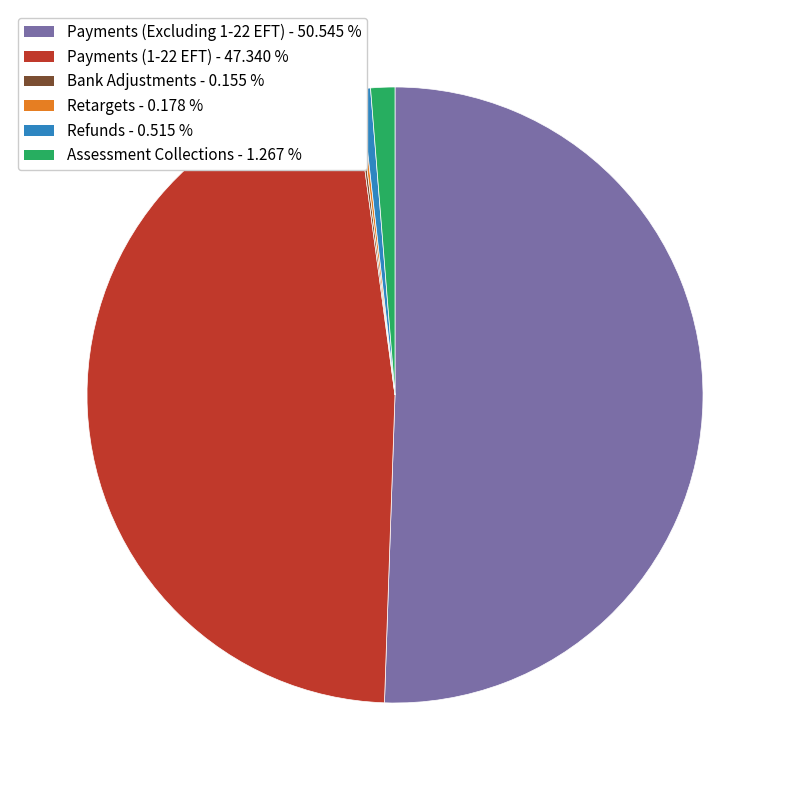

Is the sum of Assessment Collections and Refunds greater than half?

No